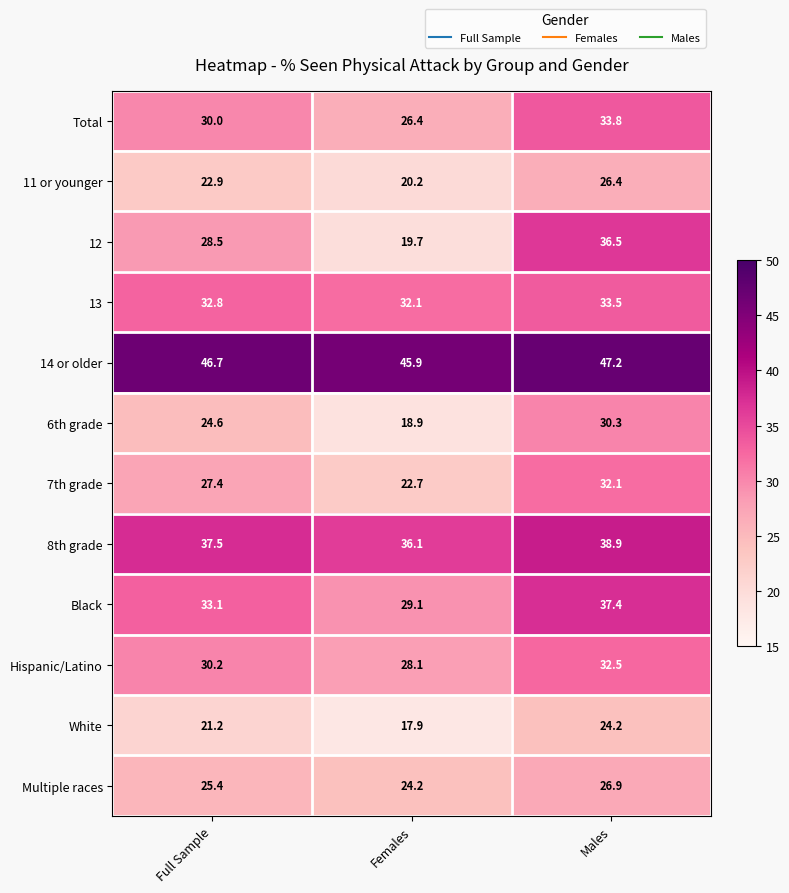

Which series has the widest spread of values?

12